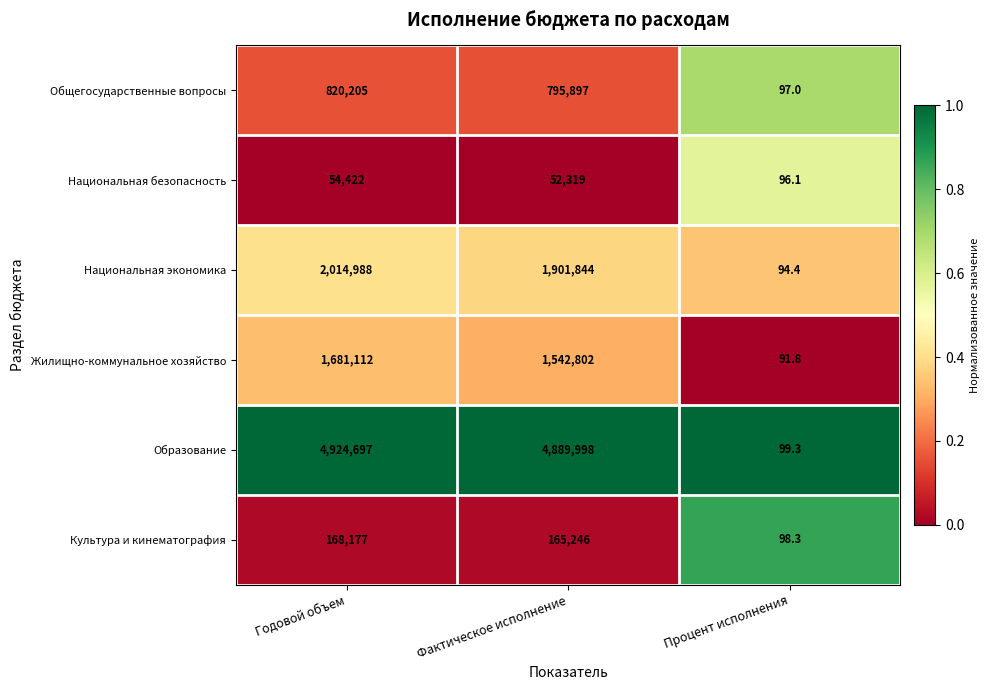

Count the number of data series in this chart.

6